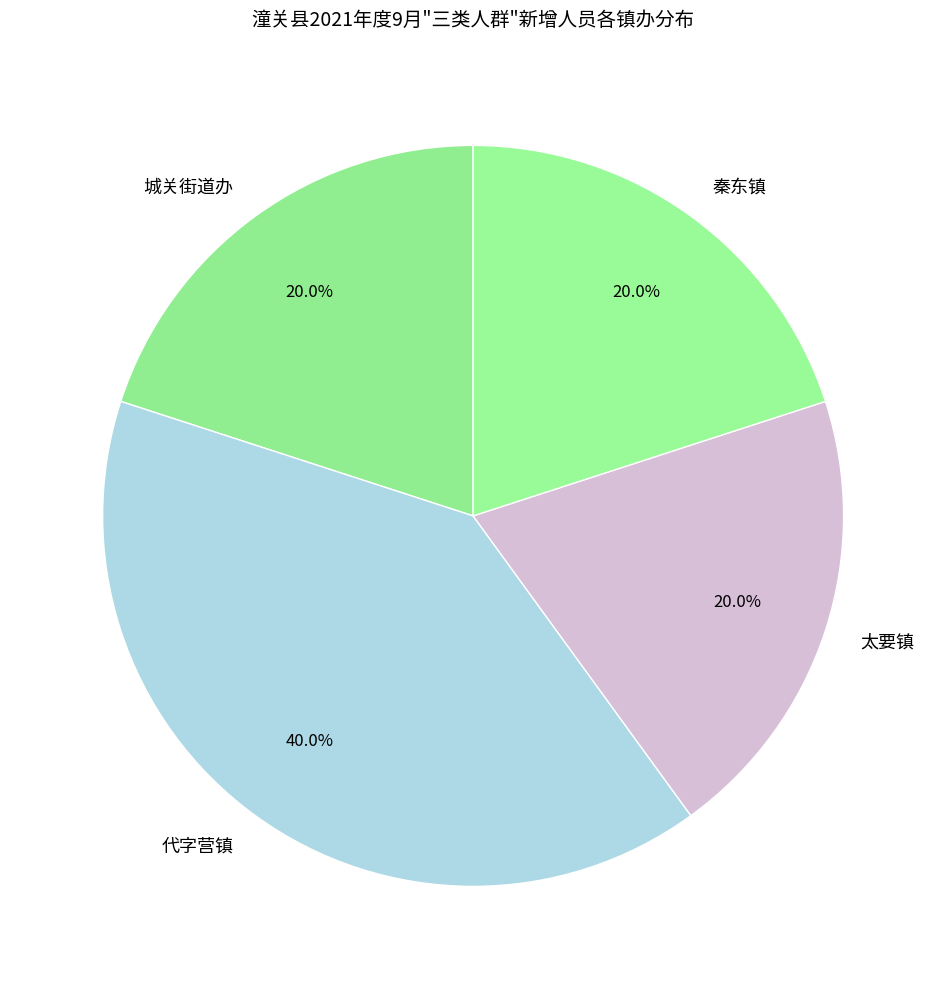

To the nearest percent, what is the combined percentage of 代字营镇 and 秦东镇?

60%